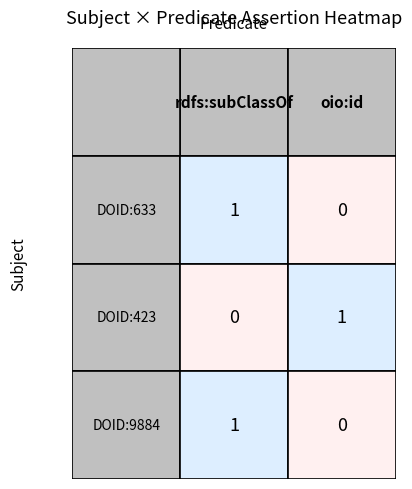

What is the difference between the DOID:9884 values at rdfs:subClassOf and oio:id?

1